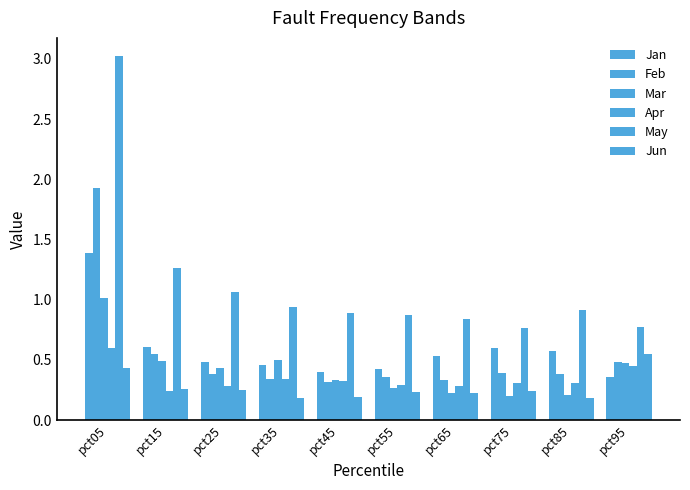

Is it true that Apr equals 0.6 at pct95?

False